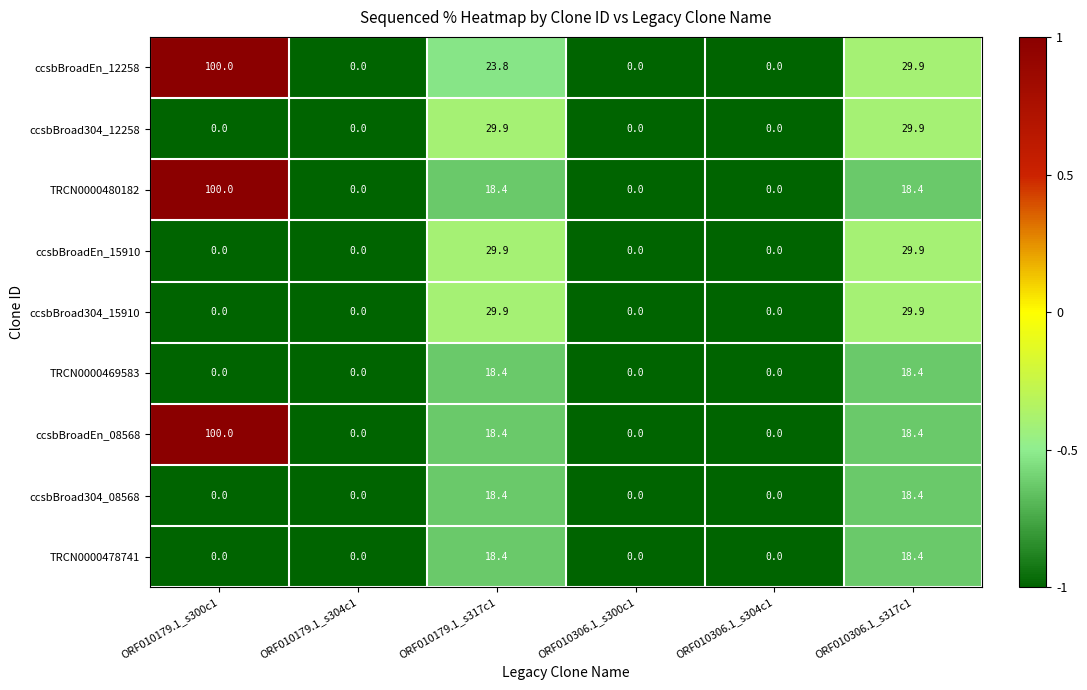

What is the average value of the ccsbBroadEn_08568 series?

22.8